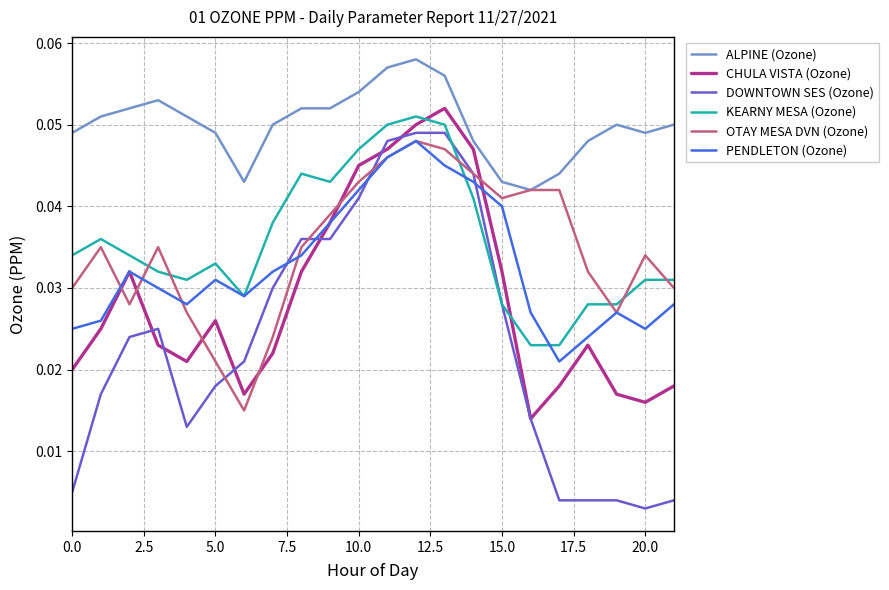

Which series has the largest range (max minus min)?

DOWNTOWN SES (Ozone)